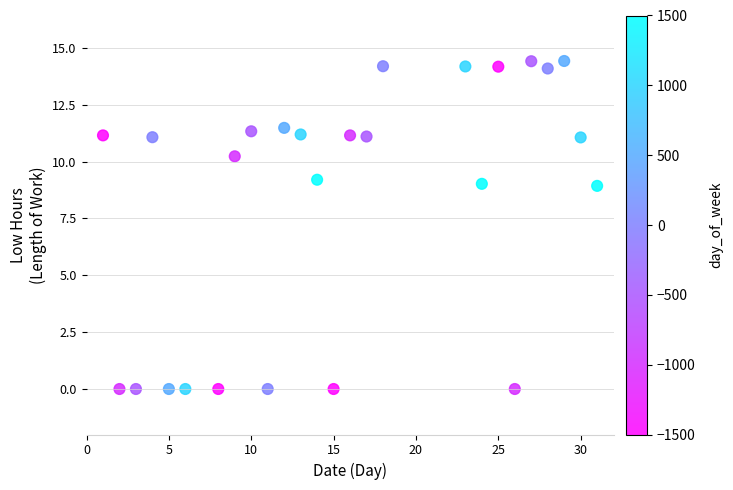

What is the range of Y values (max minus min)?

14.4